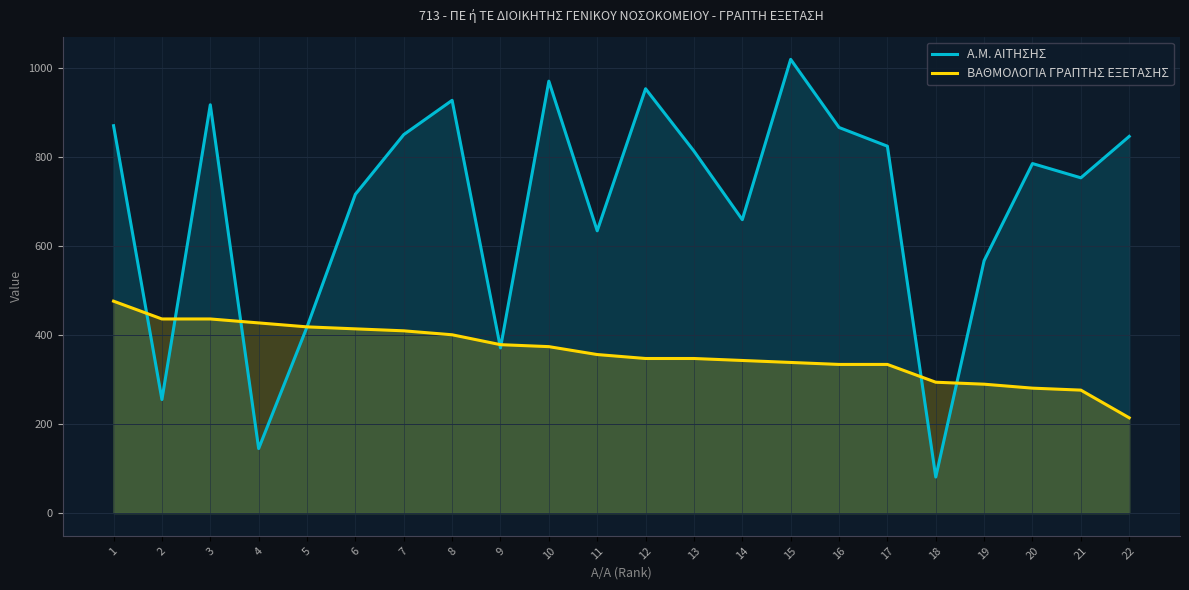

How many values in the Α.Μ. ΑΙΤΗΣΗΣ series are below 813?

11